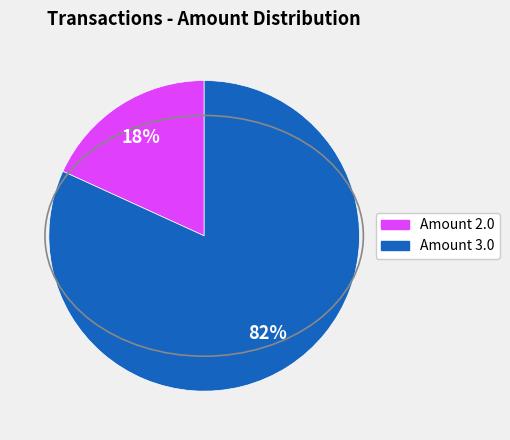

To the nearest percent, what is the average slice percentage?

50%